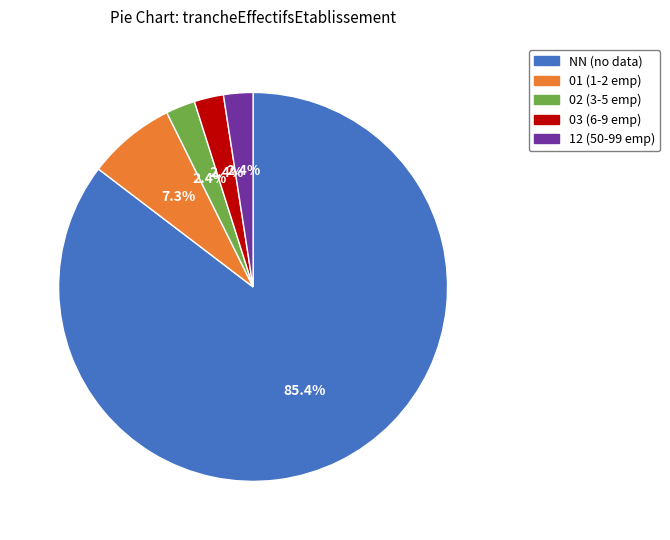

To the nearest percent, what is the average slice percentage?

20%